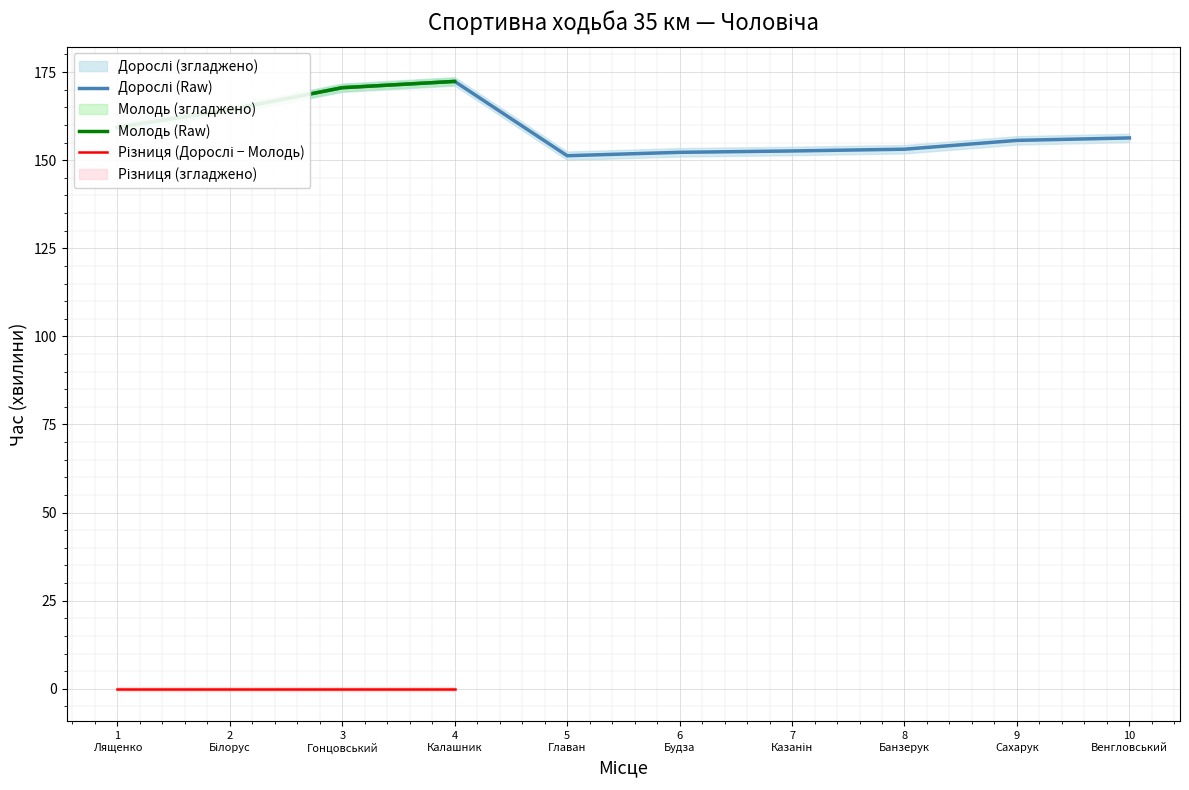

The chart shows a value of 305.4 at 3
Гонцовський. True or false?

False